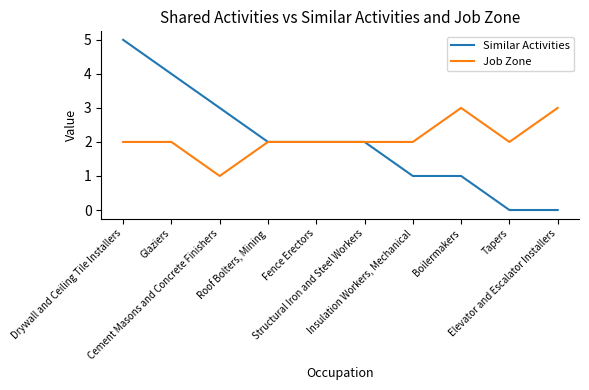

Which series has the widest spread of values?

Similar Activities